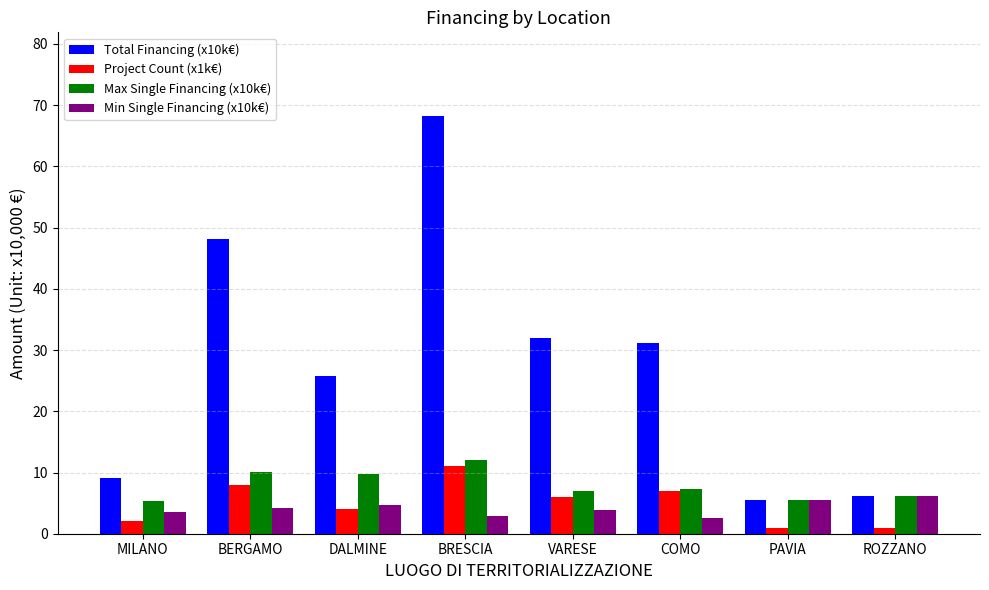

What is the sum of all Total Financing (x10k€) values?

225.9